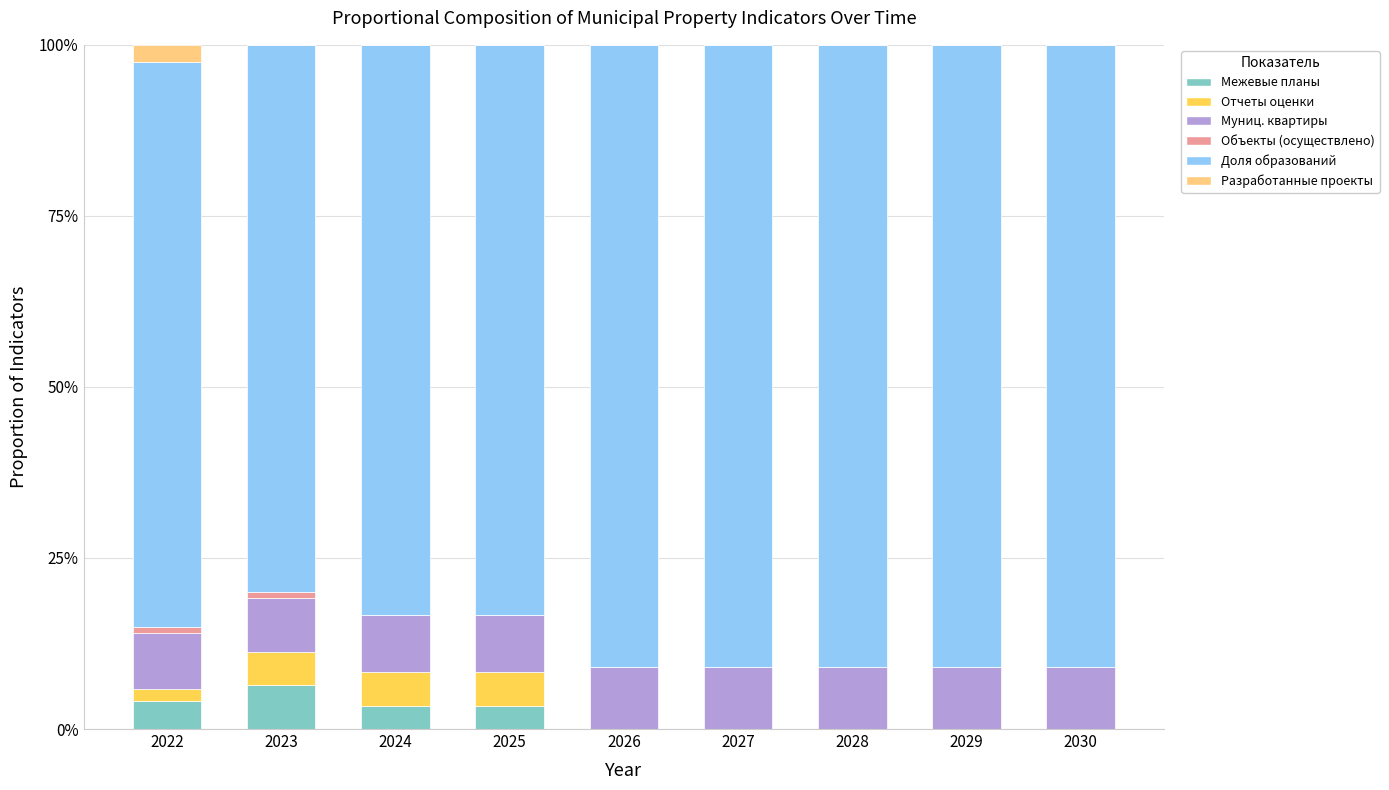

Are the bars grouped side by side (vs. stacked)?

No